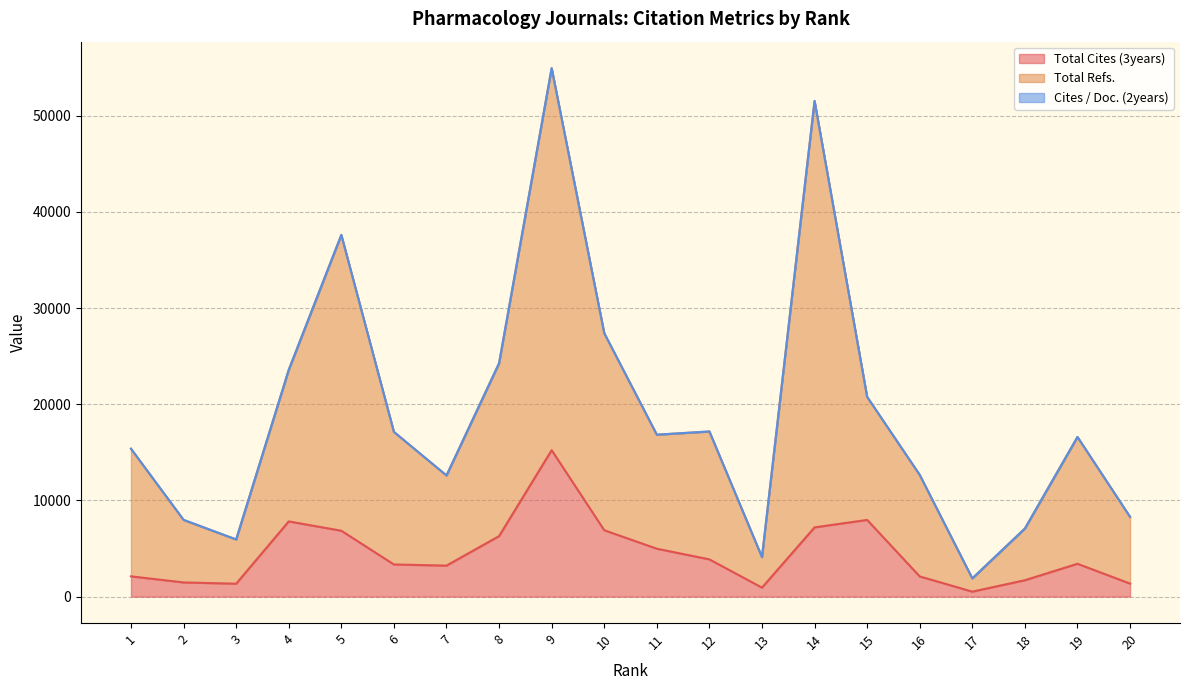

Reading left to right, extract all data points from this chart.

Total Cites (3years): 1=2111.0	2=1477.0	3=1346.0	4=7824.0	5=6855.0	6=3346.0	7=3228.0	8=6296.0	9=15232.0	10=6907.0	11=4985.0	12=3876.0	13=941.0	14=7204.0	15=7979.0	16=2104.0	17=521.0	18=1710.0	19=3419.0	20=1358.0
Total Refs.: 1=15389.4	2=7987.5	3=5950.3	4=23585.4	5=37624.2	6=17137.0	7=12603.6	8=24272.4	9=54962.8	10=27405.6	11=16845.5	12=17177.1	13=4115.6	14=51551.4	15=20773.7	16=12662.2	17=1900.1	18=7086.3	19=16609.0	20=8296.3